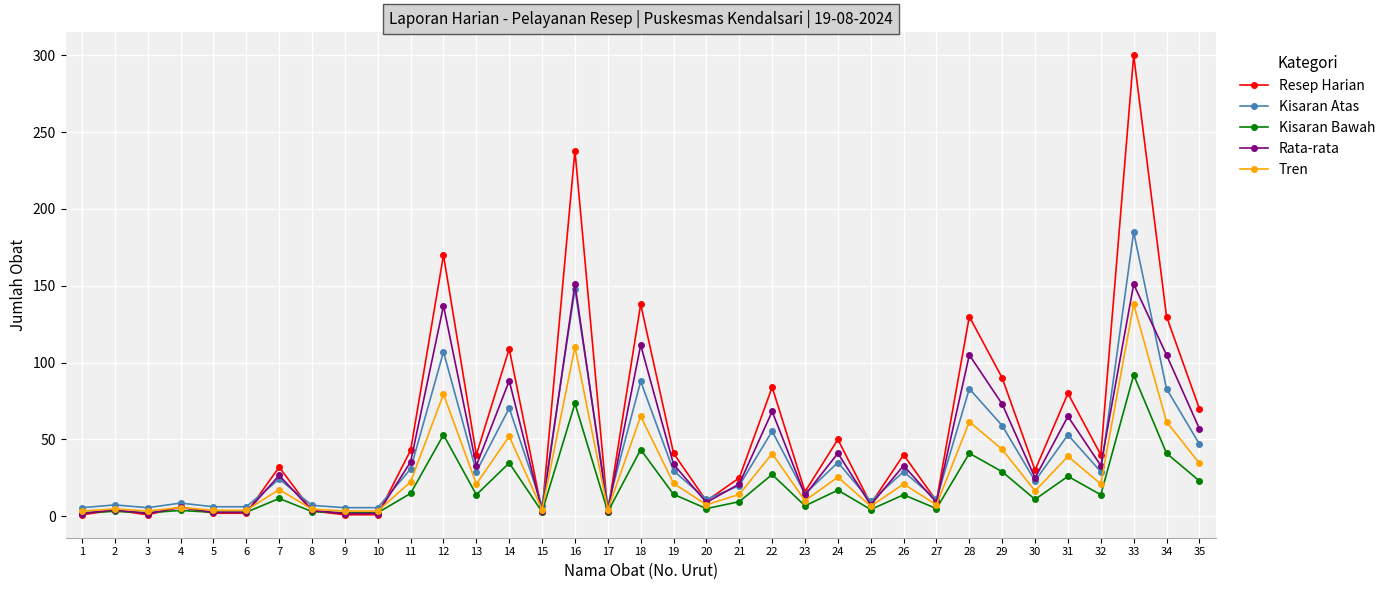

What is the total value across all series at 19?

140.2